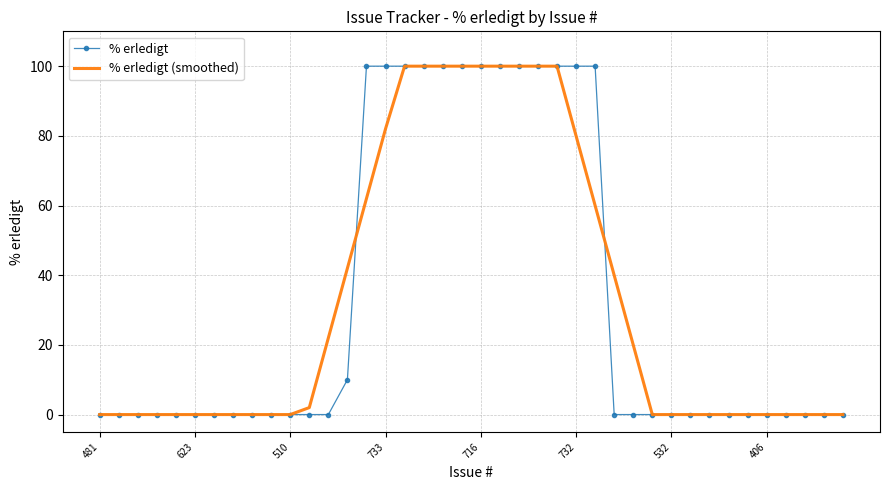

What is the difference between the second highest and minimum values in the % erledigt (smoothed) series?

100